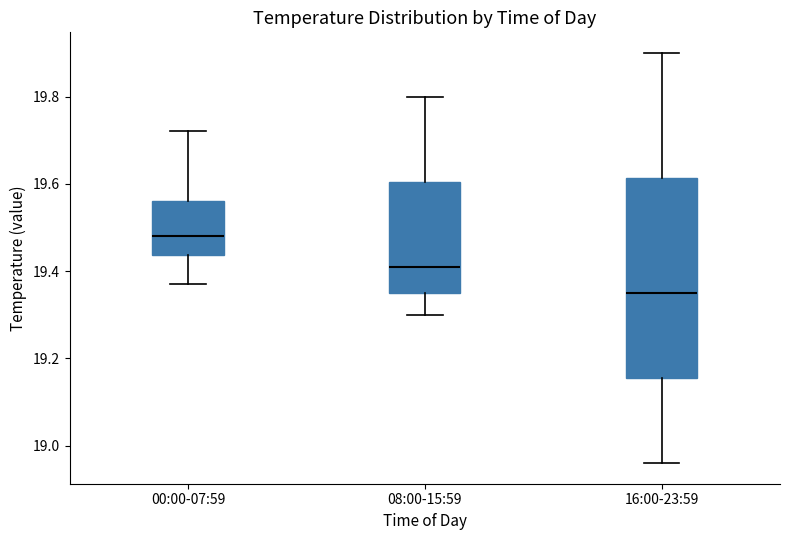

Reading left to right, read every box against the y-axis: the position of its median line, the range the box covers, and the ends of its whiskers. The values are not printed on the chart, so give them approximately, as read against the axis.

00:00-07:59: median 19.48, box 19.44 to 19.56, whiskers 19.38 to 19.72
08:00-15:59: median 19.42, box 19.36 to 19.60, whiskers 19.30 to 19.80
16:00-23:59: median 19.36, box 19.16 to 19.62, whiskers 18.96 to 19.90